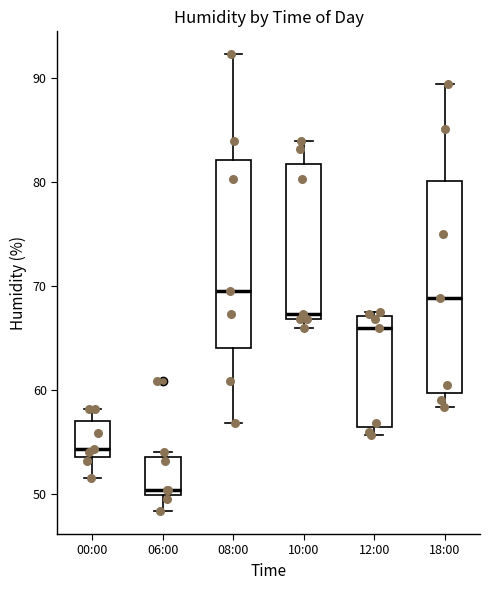

Which box is the tallest, from its lower edge to its upper edge?

18:00